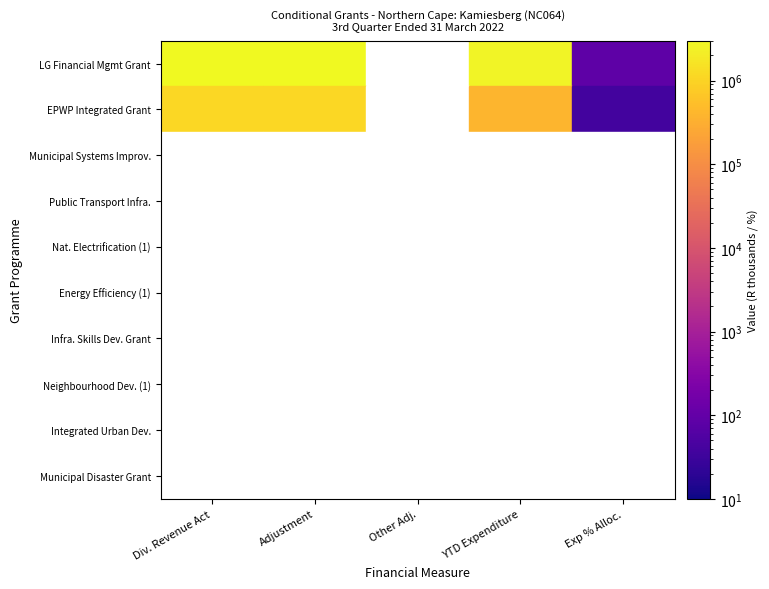

Reading right to left, list all the values displayed in this chart.

Local Government Financial Management Grant: 84.5	2536000.0	0.0	3000000.0	3000000.0
Expanded Public Works Programme Integrated Grant: 36.9	397000.0	0.0	1075000.0	1075000.0
Municipal Systems Improvement Grant: 0.0	0.0	0.0	0.0	0.0
Public Transport Infrastructure Grant: 0.0	0.0	0.0	0.0	0.0
Integrated National Electrification Programme: 0.0	0.0	0.0	0.0	0.0
Energy Efficiency and Demand Side Management: 0.0	0.0	0.0	0.0	0.0
Infrastructure Skills Development Grant: 0.0	0.0	0.0	0.0	0.0
Neighbourhood Development Partnership Grant: 0.0	0.0	0.0	0.0	0.0
Integrated Urban Development Grant: 0.0	0.0	0.0	0.0	0.0
Municipal Disaster Grant: 0.0	0.0	0.0	0.0	0.0